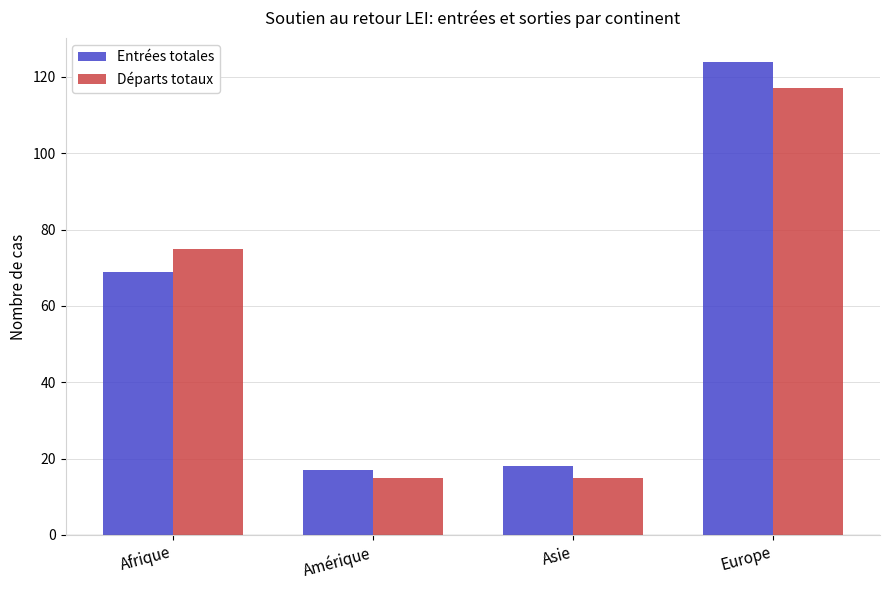

At how many categories does at least one series exceed 74?

2